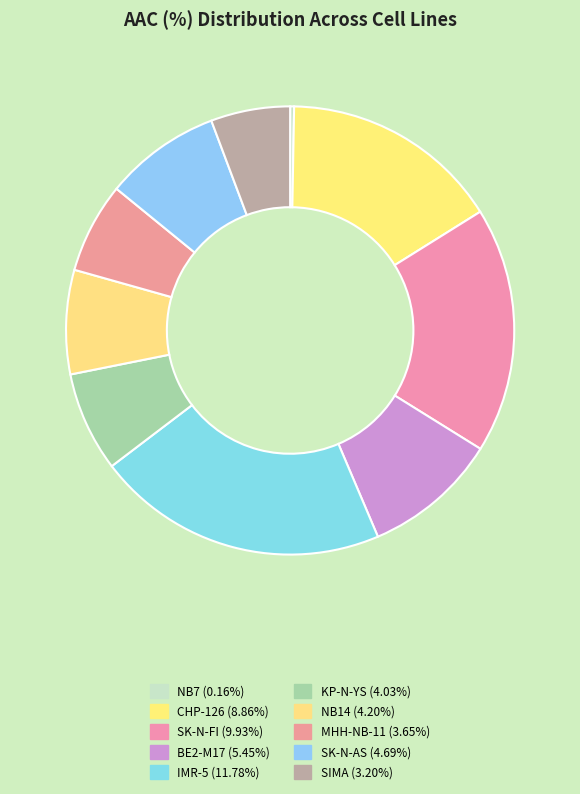

What percentage is the BE2-M17 slice, to the nearest percent?

10%